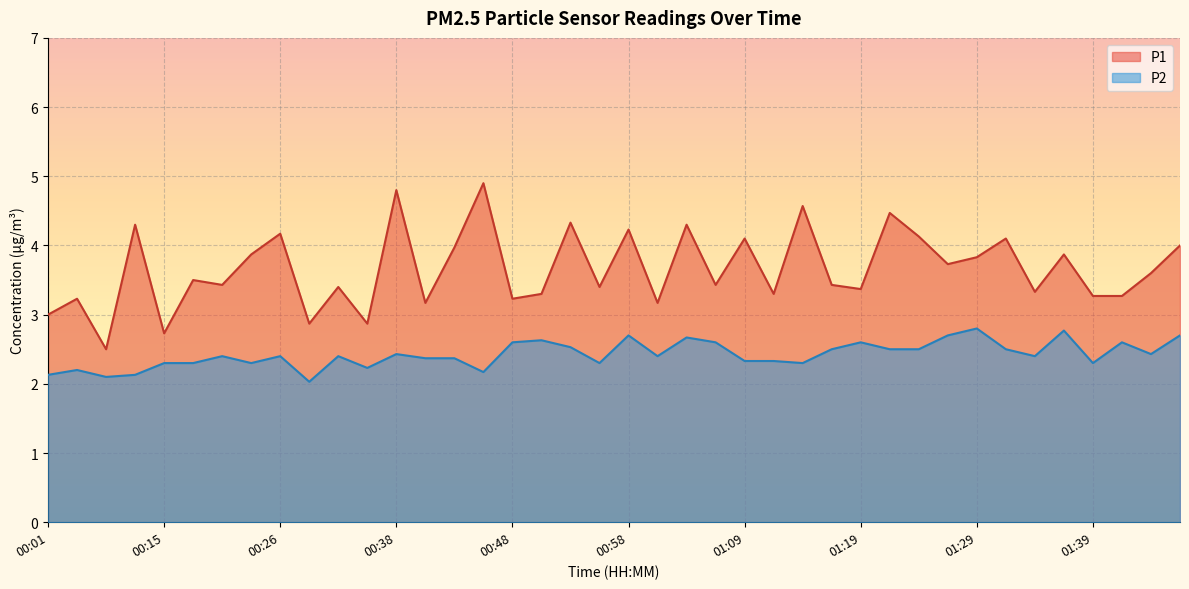

How many lines are shown in the chart?

2